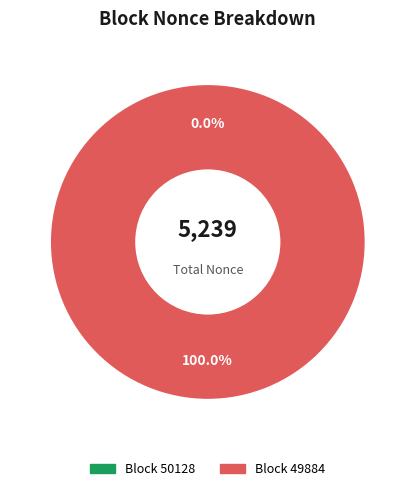

To the nearest percent, what is the average slice percentage?

50%